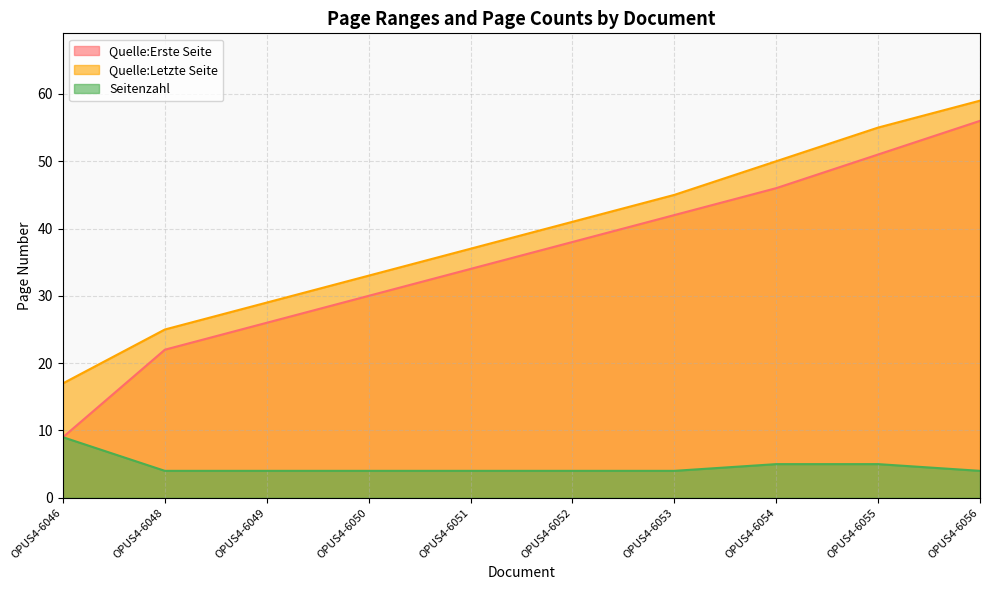

What is the value of the Quelle:Erste Seite point at the 3rd from the left?

26